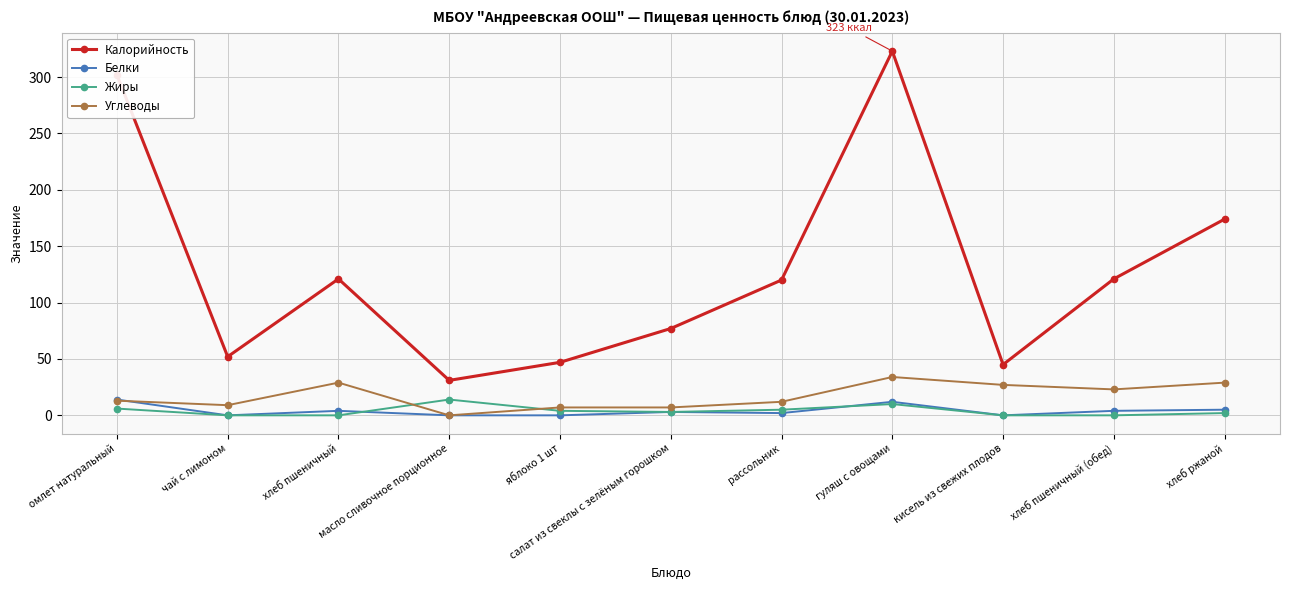

What is the greatest value displayed?

323